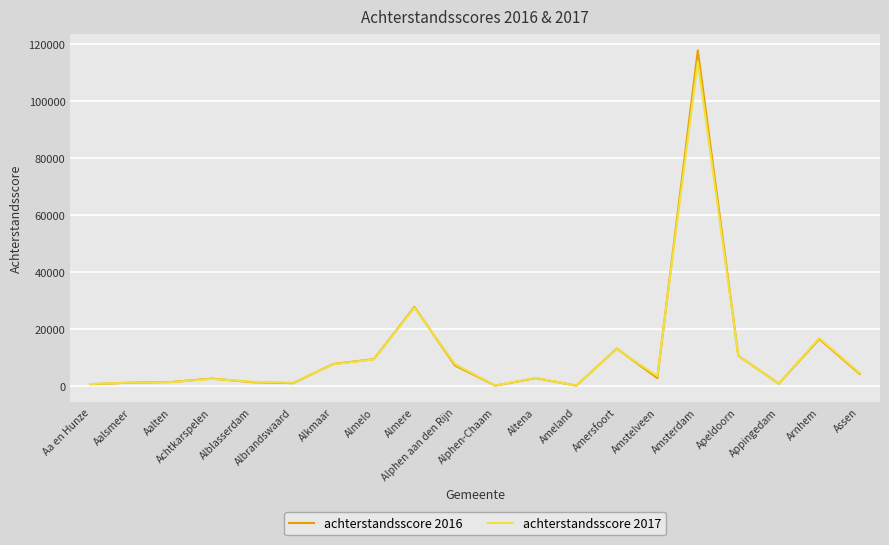

What is the lowest value of the achterstandsscore 2016 series?

188.7